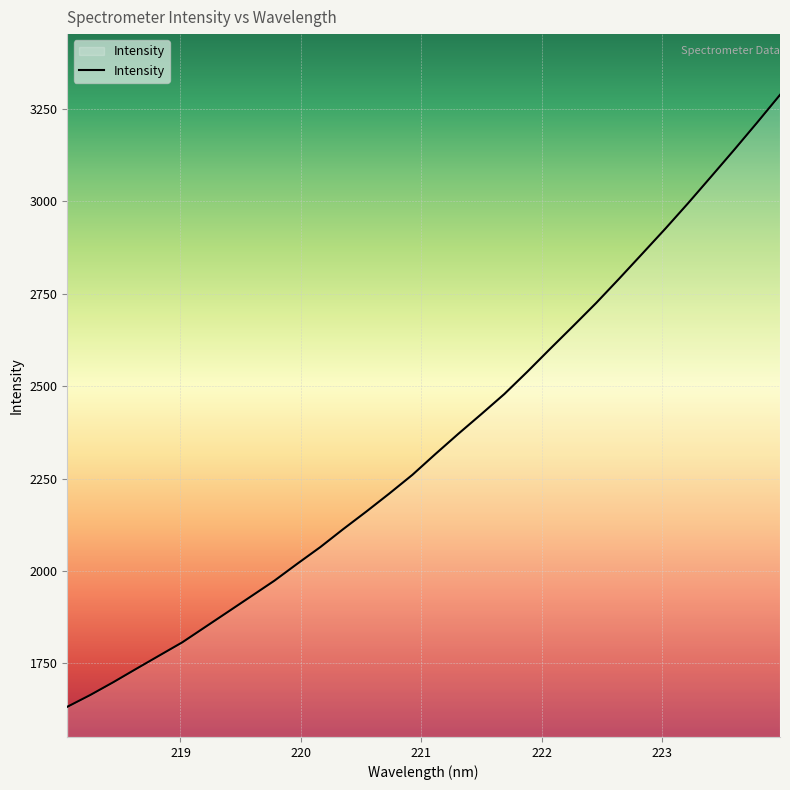

What is the smallest value displayed?

1632.5